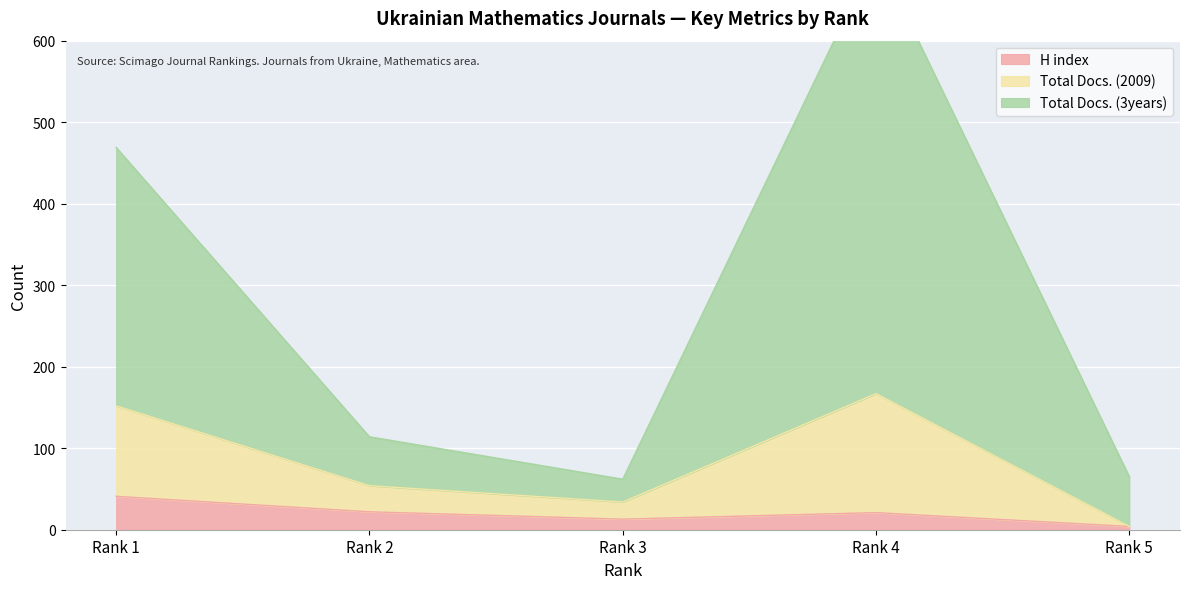

Which series has the largest range (max minus min)?

Total Docs. (3years)